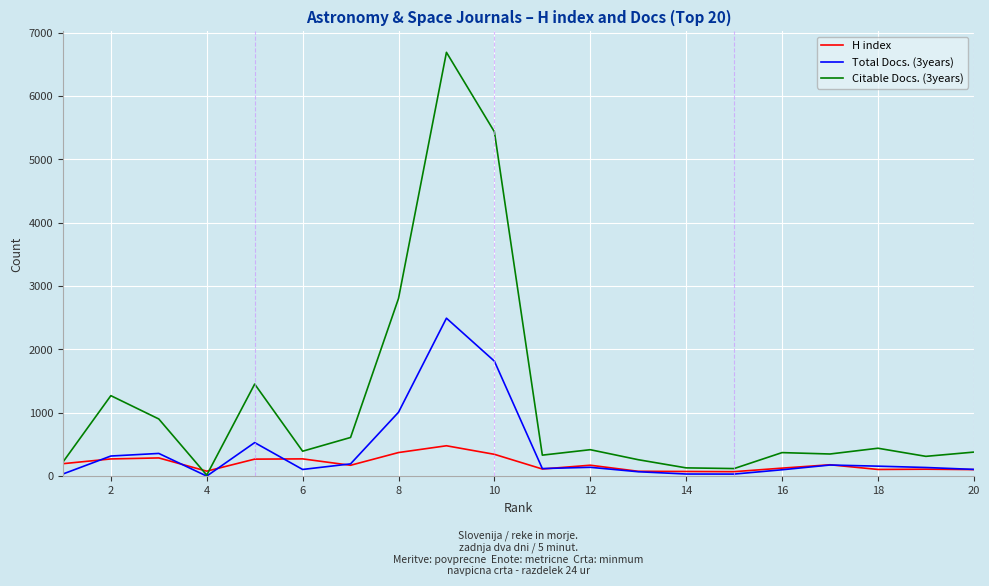

Rank the series by their maximum value, from highest to lowest.

Citable Docs. (3years), Total Docs. (3years), H index